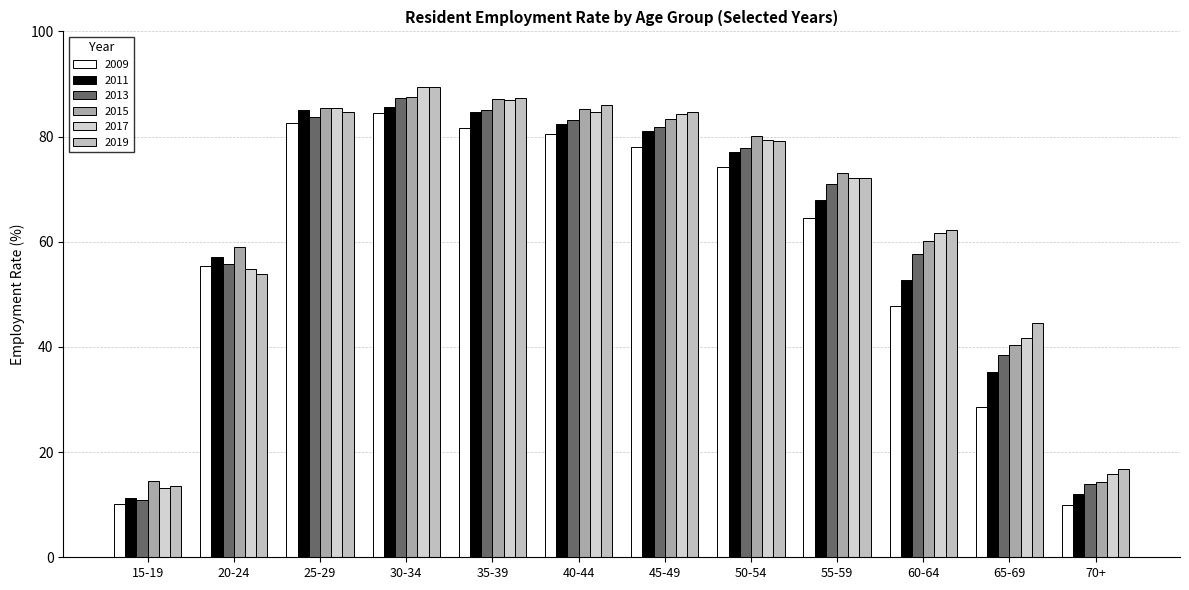

The value of 2011 at 25-29 is 19.9. True or false?

False